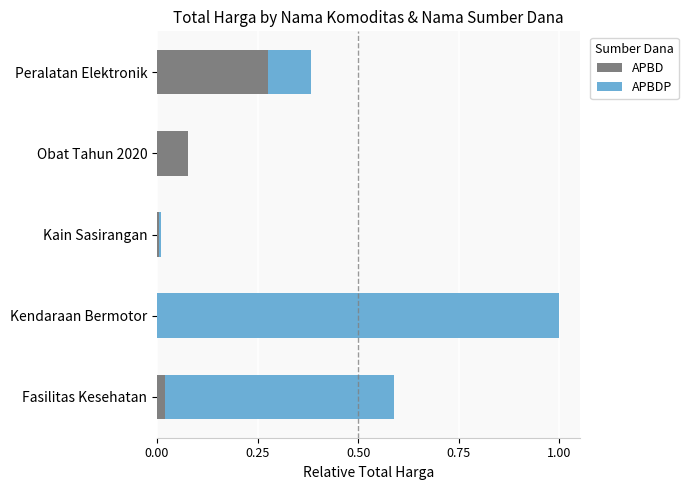

At which category is the sum across all series the highest?

Kendaraan Bermotor